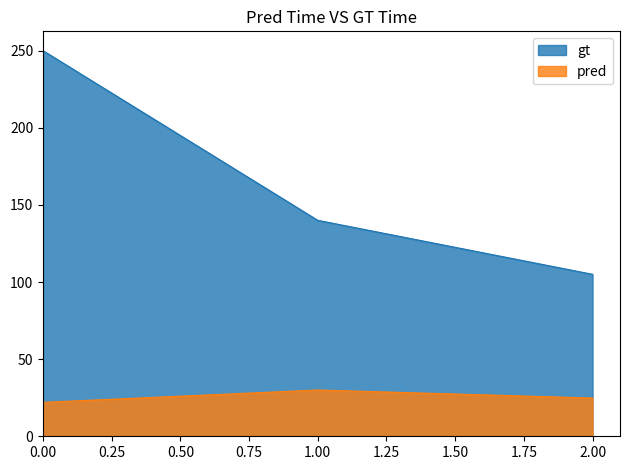

Which series has the largest range (max minus min)?

gt